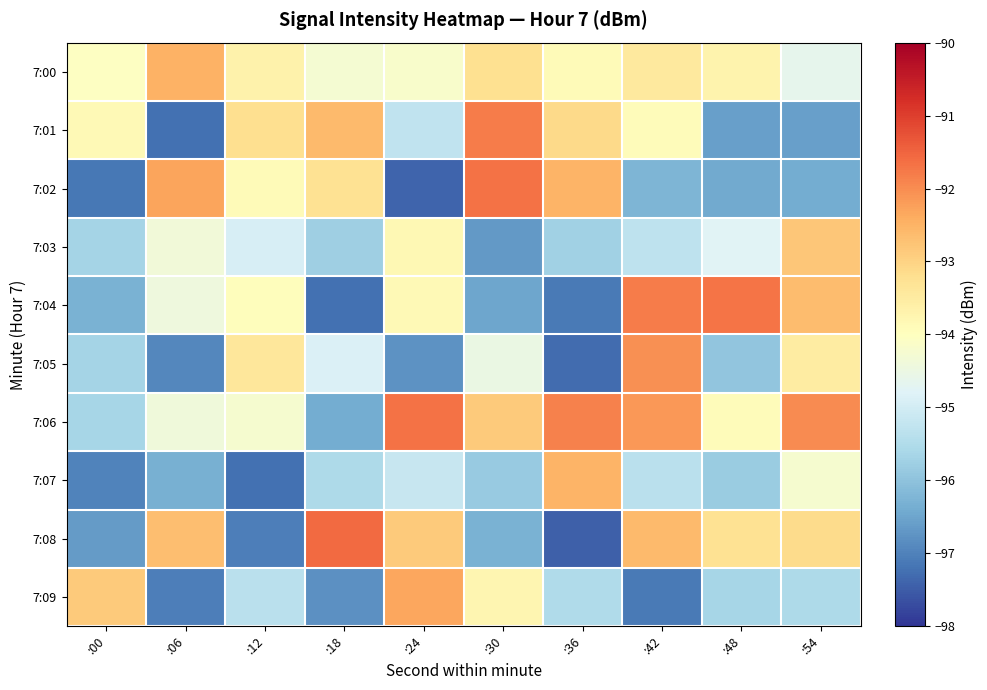

Which has a higher value, :12 or :54?

:12